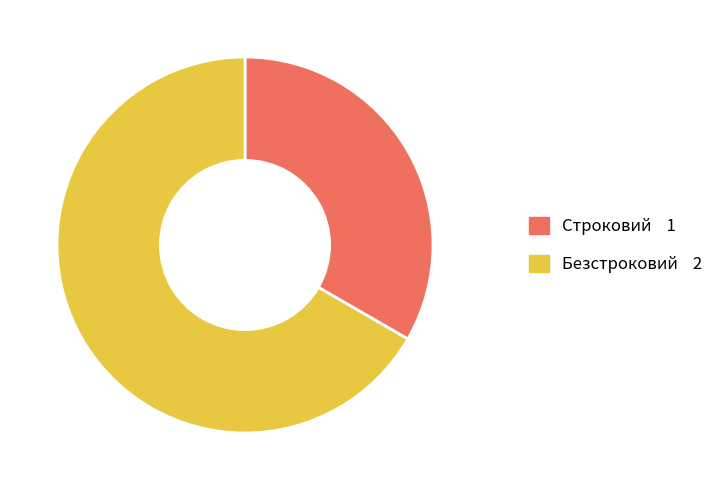

Is the sum of Строковий and Безстроковий greater than half?

Yes